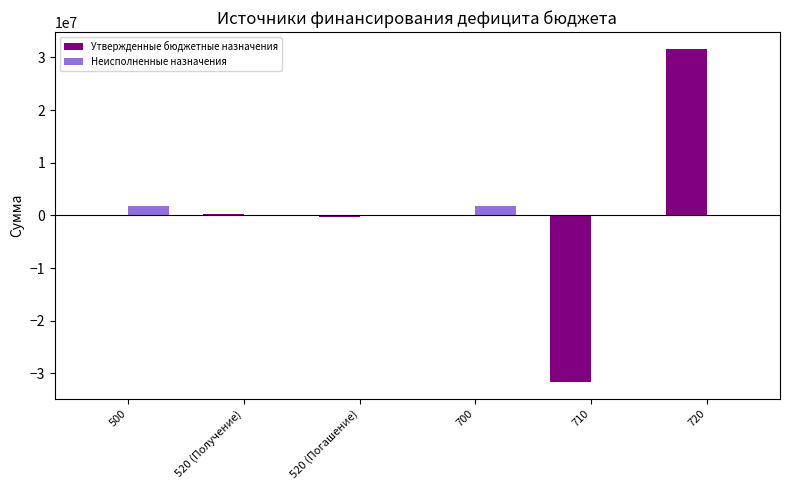

Is the value of Утвержденные бюджетные назначения at 720 greater than the value of Неисполненные назначения at 720?

Yes